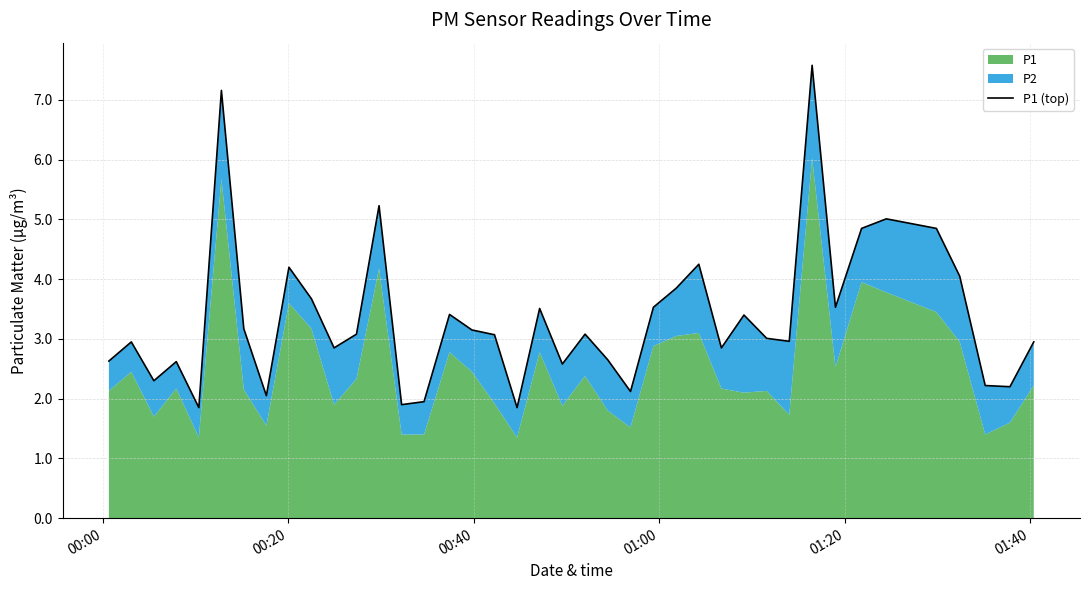

What is the difference between the second highest and second lowest values?

5.3